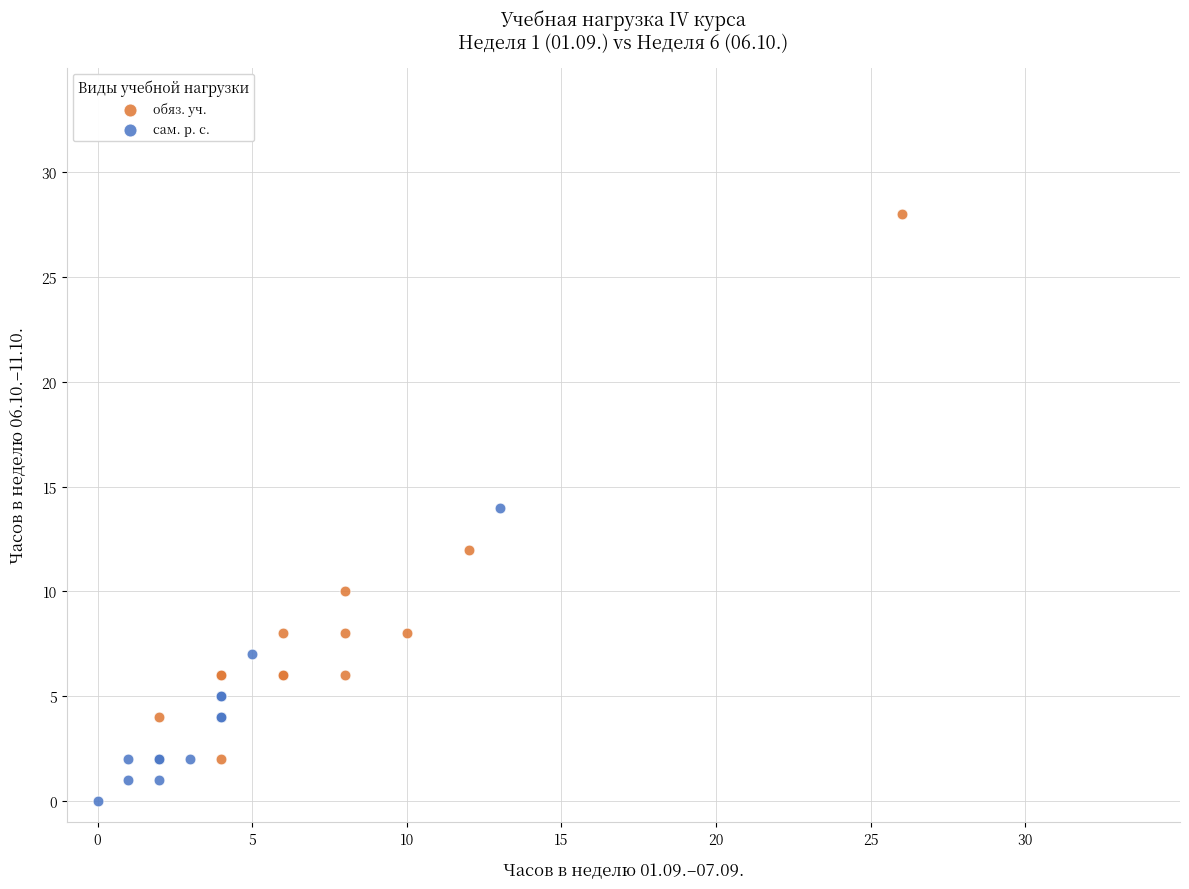

Which series reaches the minimum Y coordinate?

сам. р. с.